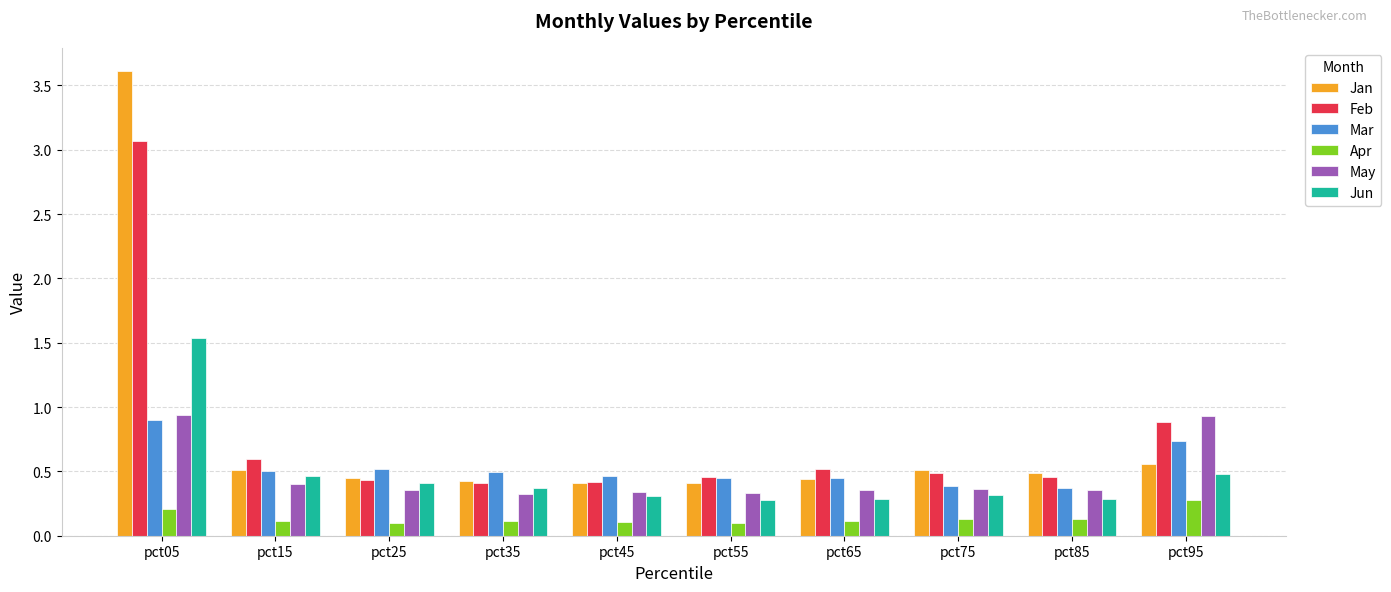

What are all the series names shown in the legend?

Jan, Feb, Mar, Apr, May, Jun